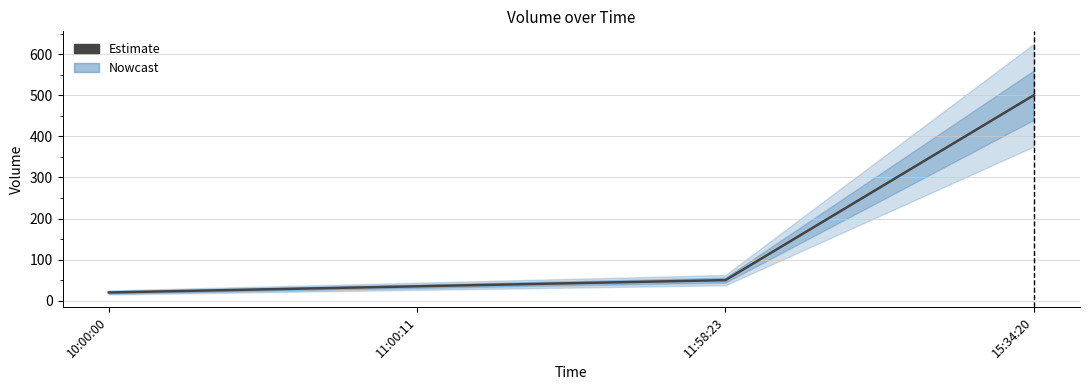

What is the value of the 4th point from the left?

500